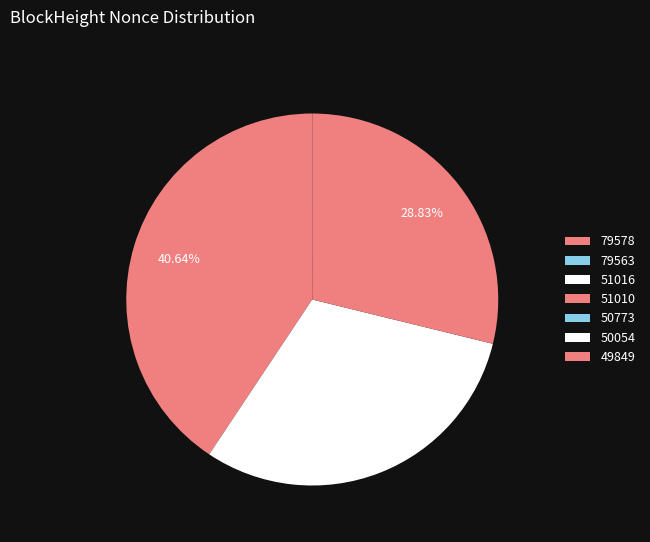

Count the number of slices in the pie.

7